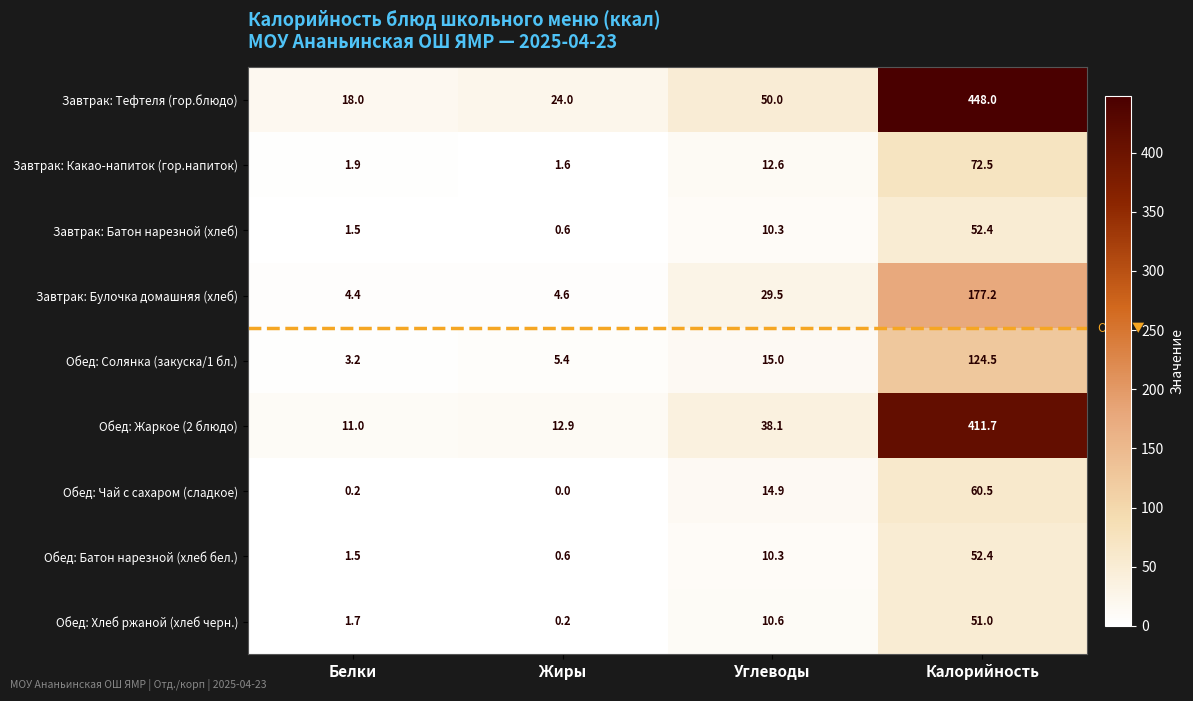

At how many categories does at least one series exceed 322?

1